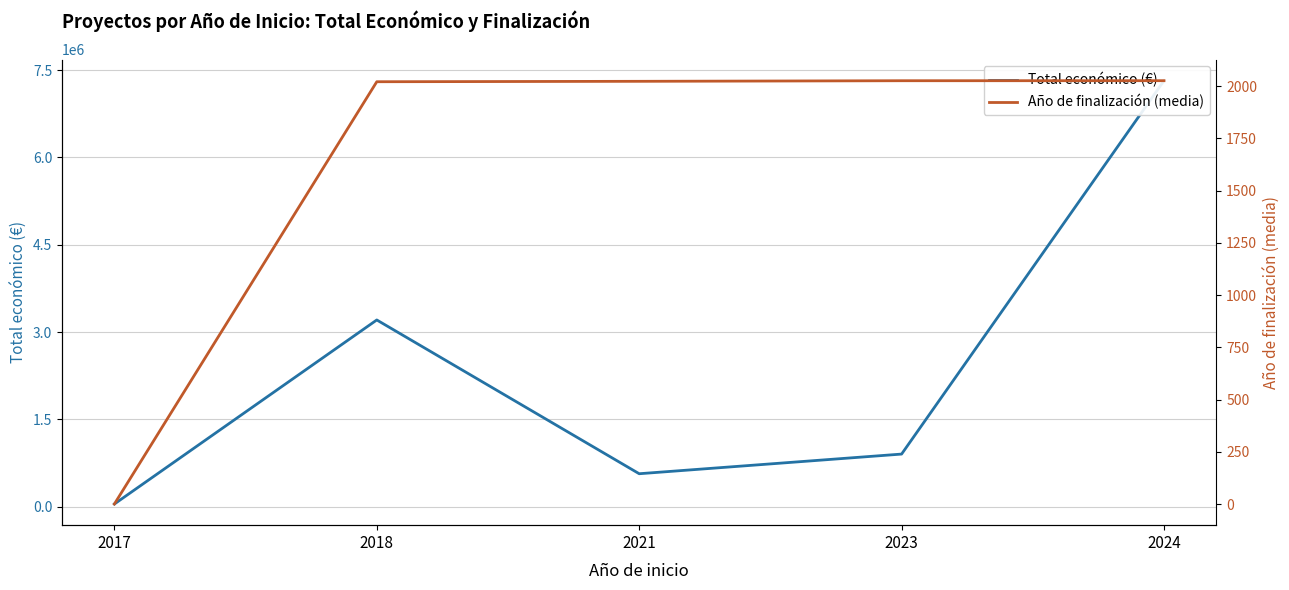

What is the difference between the Año de finalización (media) values at 2017 and 2021?

2023.0